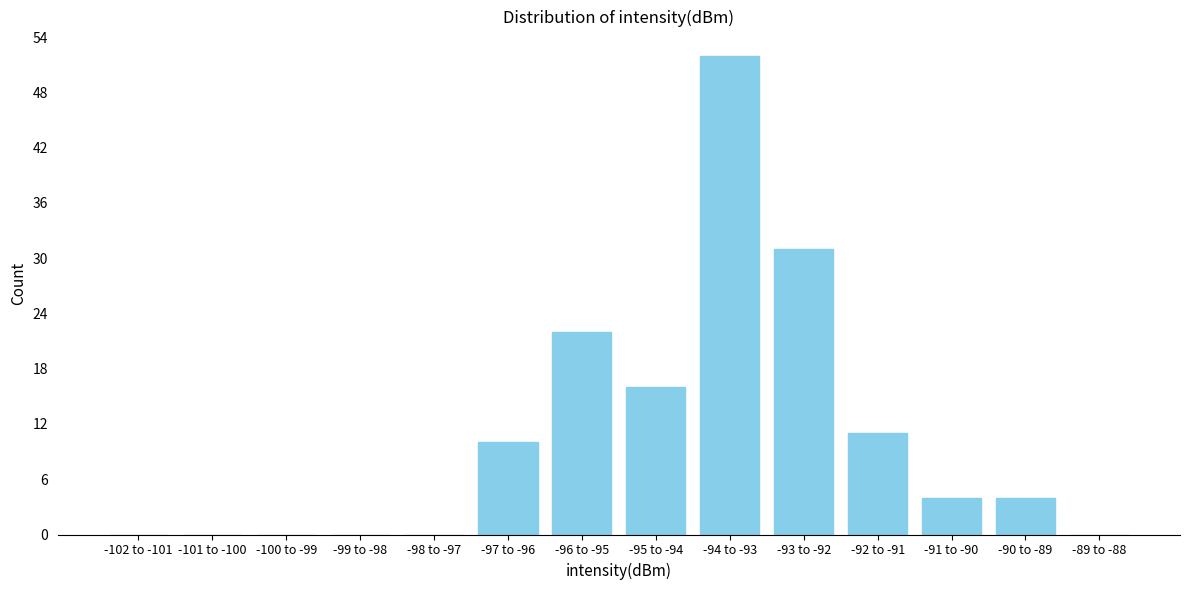

Reading right to left, list all the values displayed in this chart.

-89 to -88=0	-90 to -89=4	-91 to -90=4	-92 to -91=11	-93 to -92=31	-94 to -93=52	-95 to -94=16	-96 to -95=22	-97 to -96=10	-98 to -97=0	-99 to -98=0	-100 to -99=0	-101 to -100=0	-102 to -101=0